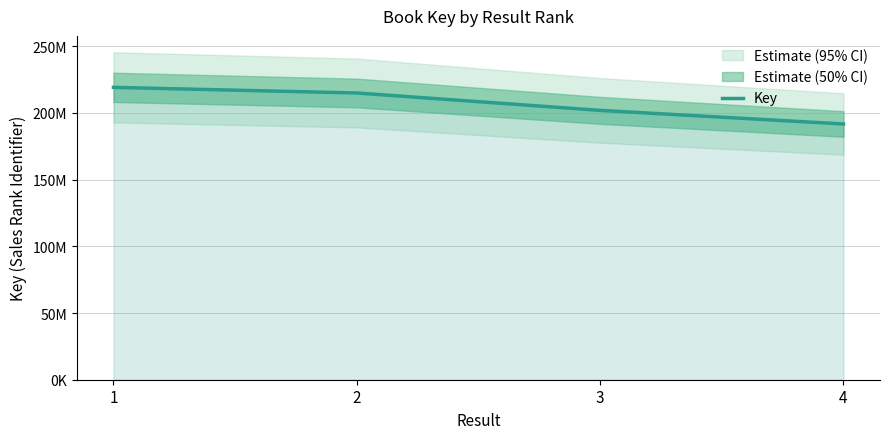

List the labels in order of value, largest first.

1, 2, 3, 4